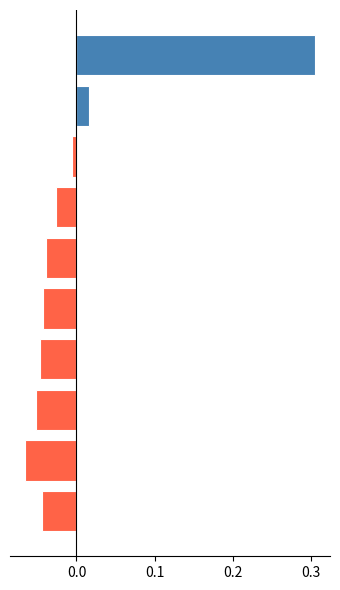

Does the chart contain stacked bars?

No